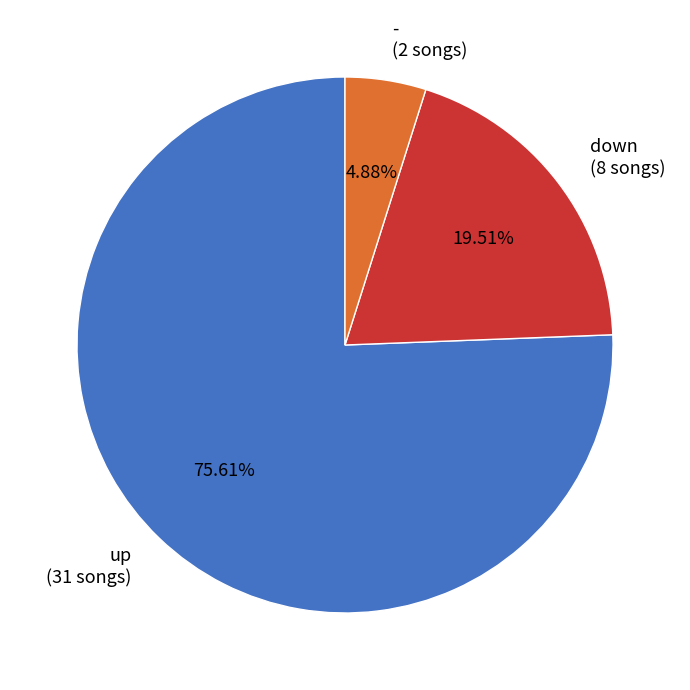

Which has a higher value, - (2 songs) or down (8 songs)?

down (8 songs)